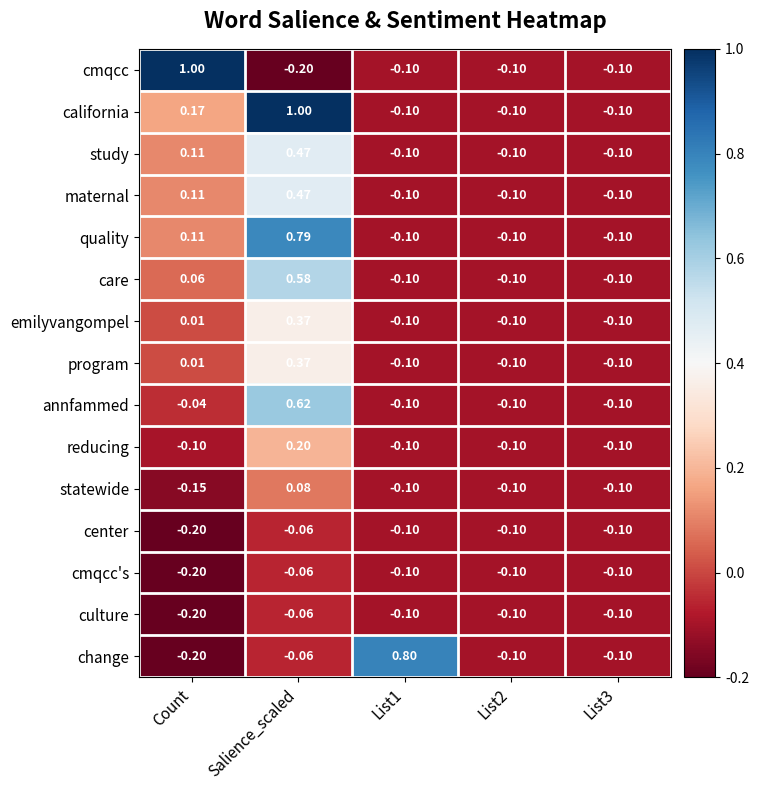

Between Count and List2, which series saw the biggest shift?

cmqcc